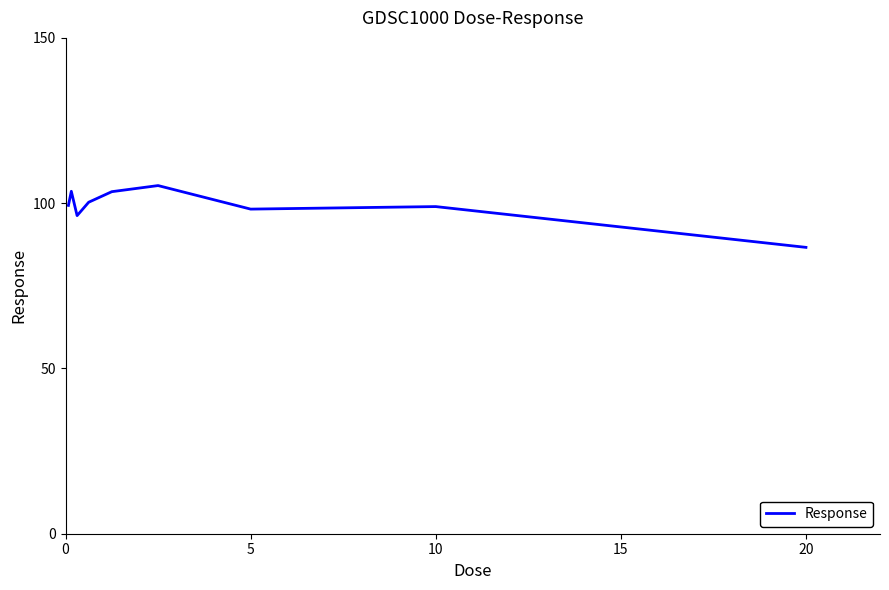

What is the smallest value displayed?

86.6